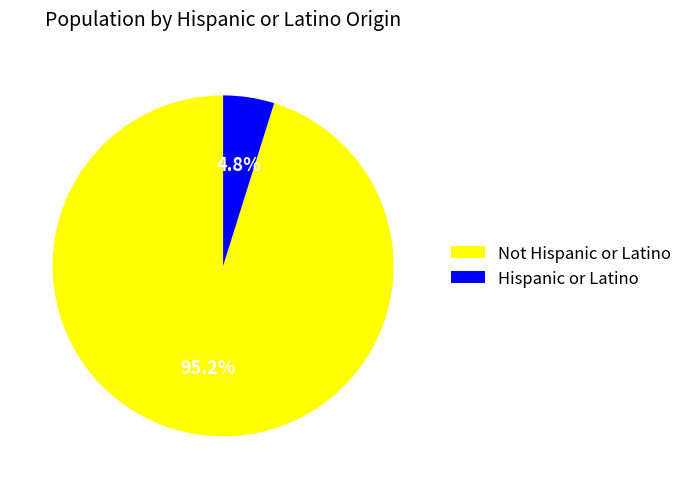

Does Not Hispanic or Latino represent more than half of the total?

Yes